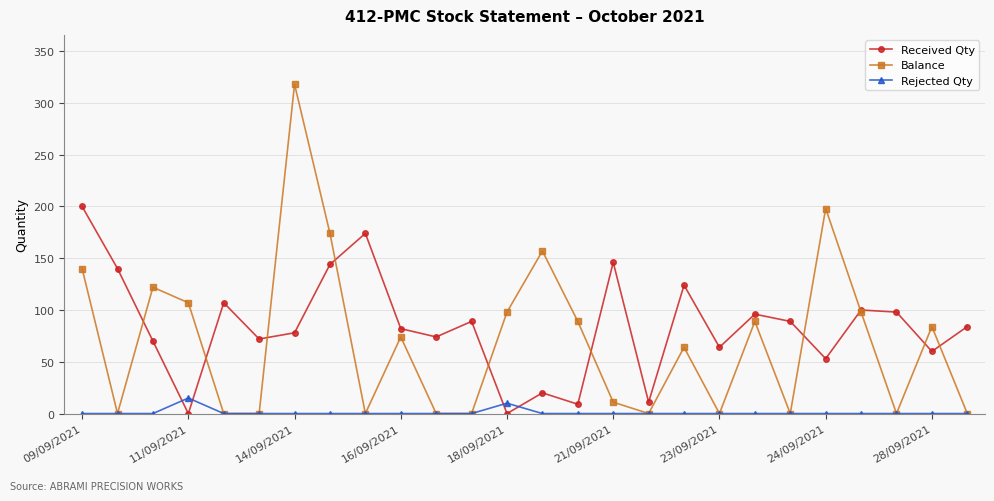

True or false: Received Qty has more than 2 points higher than both neighbors.

True